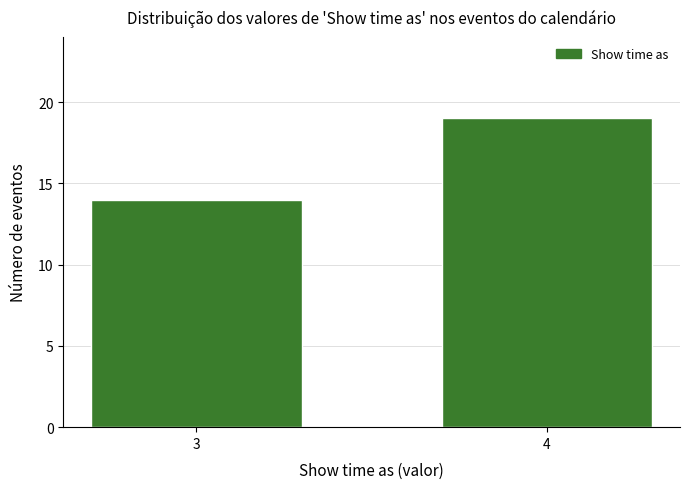

Reading left to right, extract all data points from this chart.

14	19